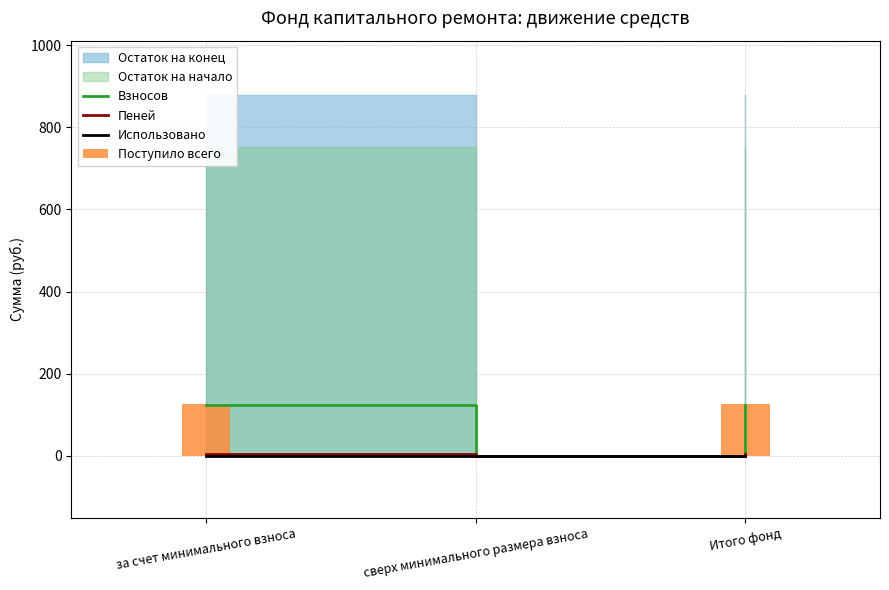

What is the label of the 3rd bar from the right?

за счет минимального взноса